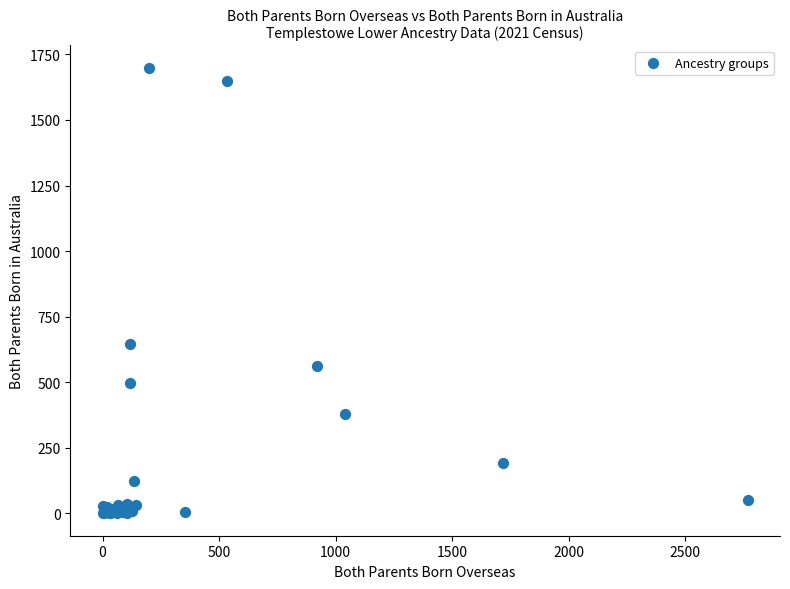

What Y value in the scatter plot is closest to 849?

646